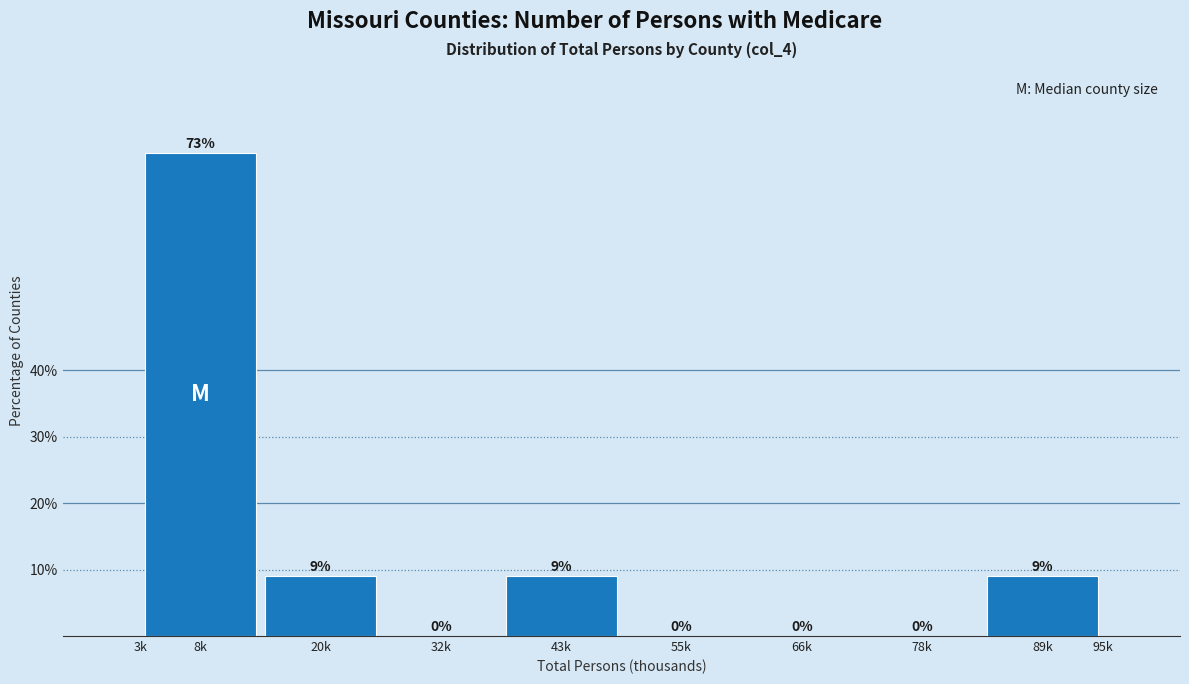

What is the sum of all values?

100.0